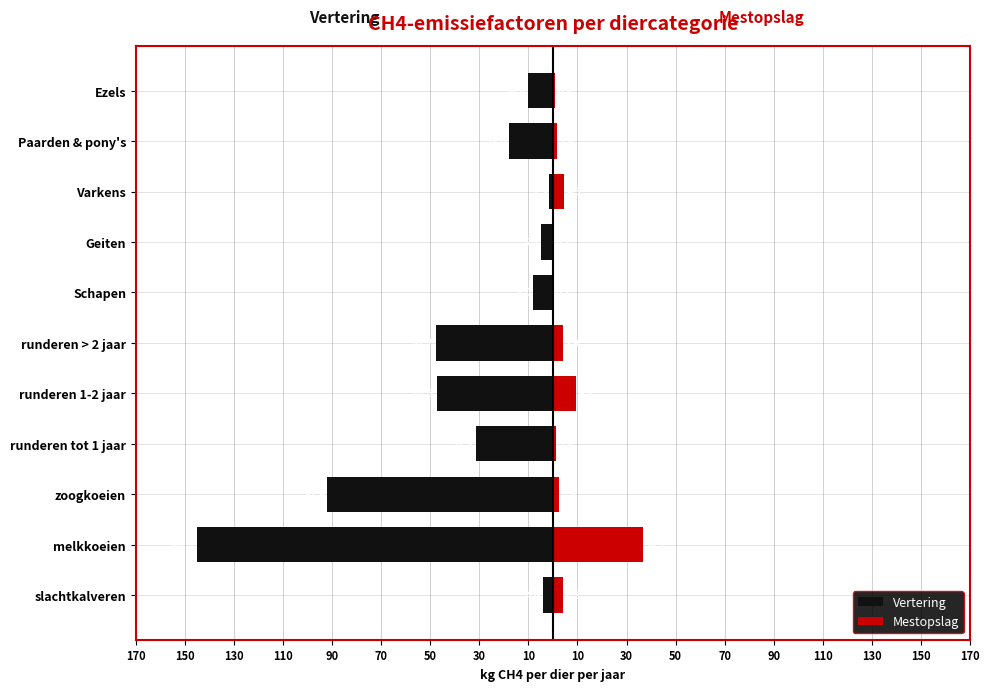

List the series in order of their overall mean, lowest first.

Vertering, Mestopslag